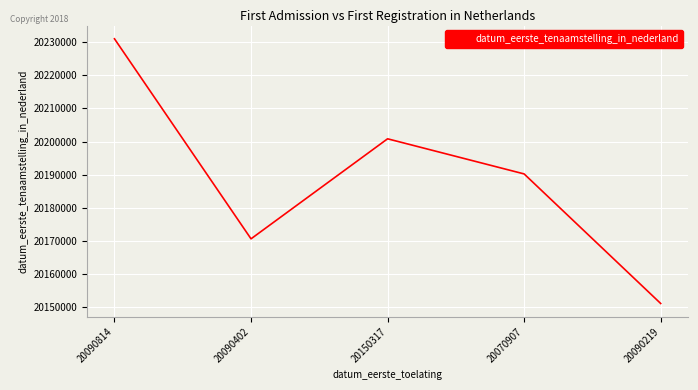

Which has a higher value, 20070907 or 20150317?

20150317